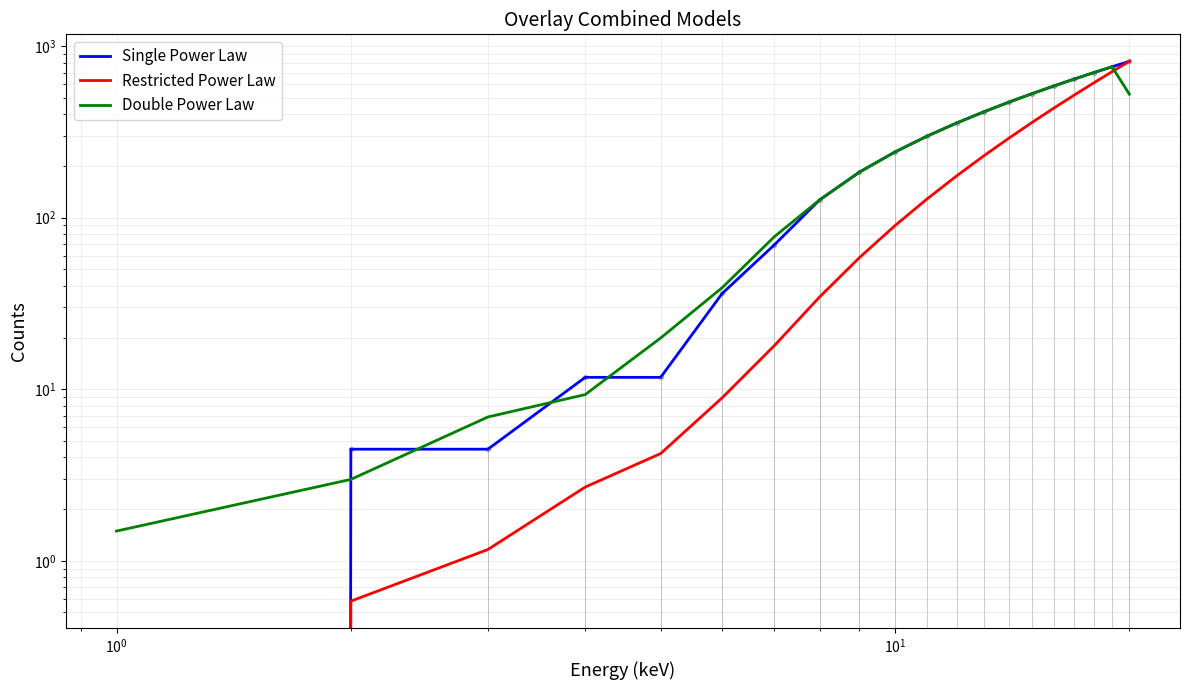

How many data points in Restricted Power Law are less than 128?

10